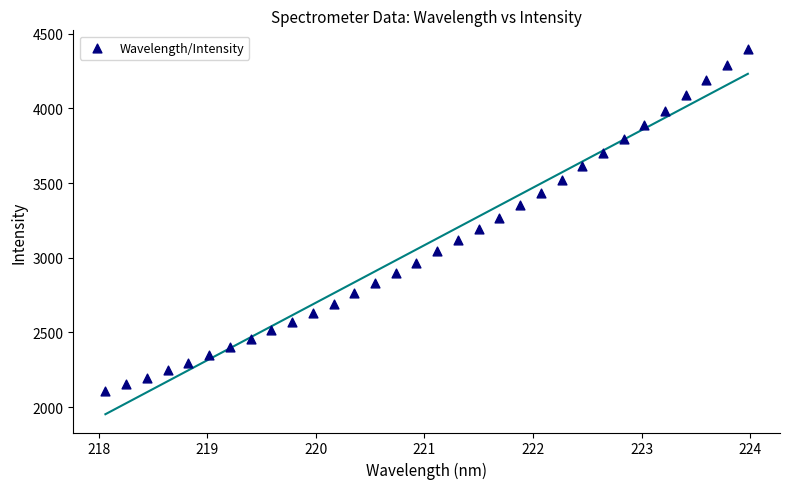

What is the range of Y values (max minus min)?

2292.2